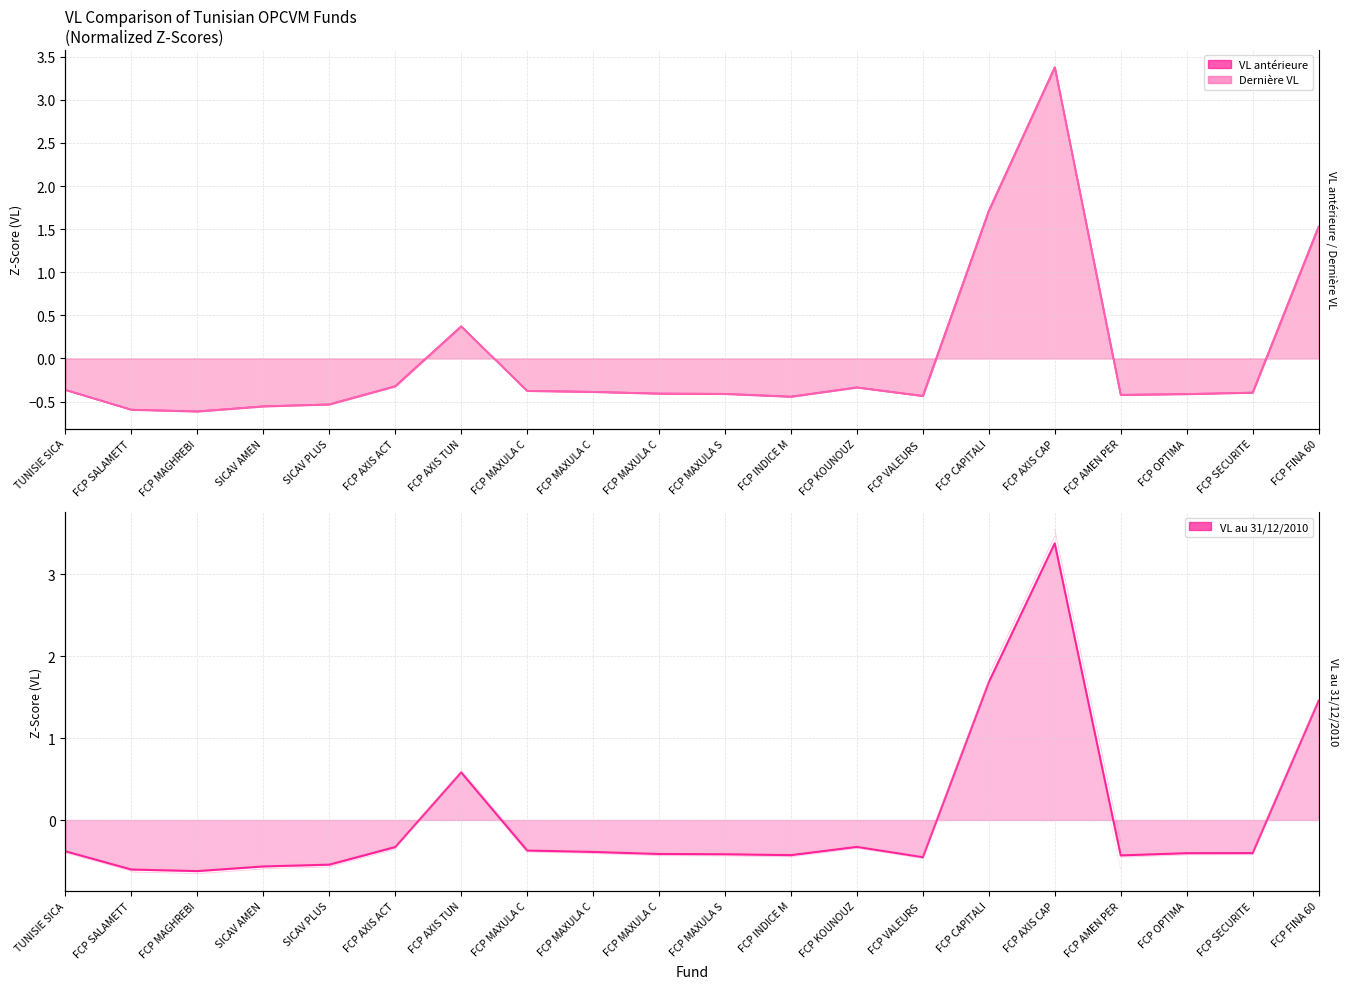

What is the difference between the second highest and minimum values in the VL au 31/12/2010 series?

2.3